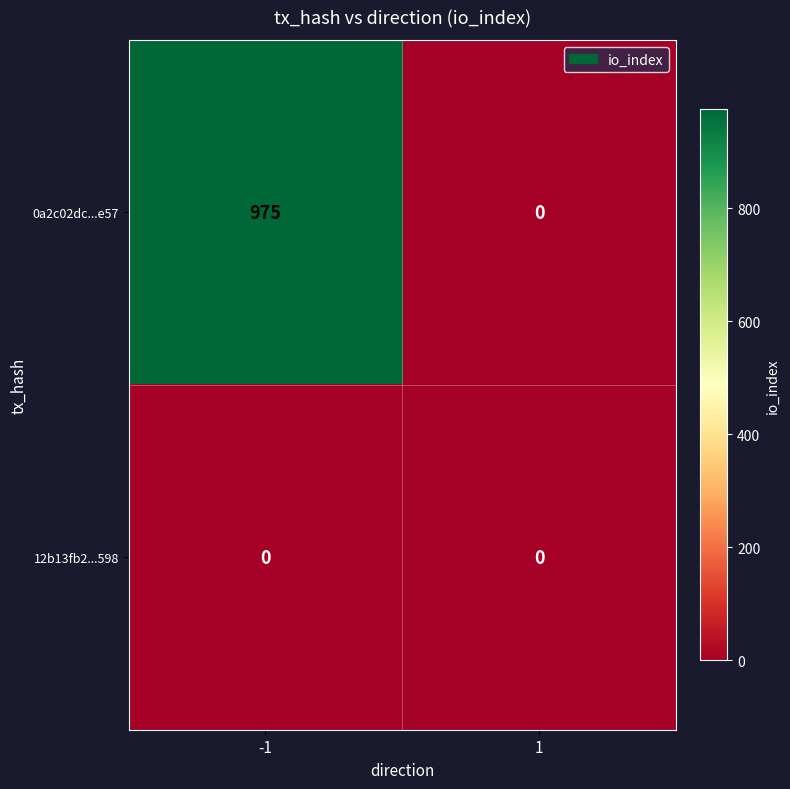

What is the difference between the maximum and minimum values in the 0a2c02dc...e57 series?

975